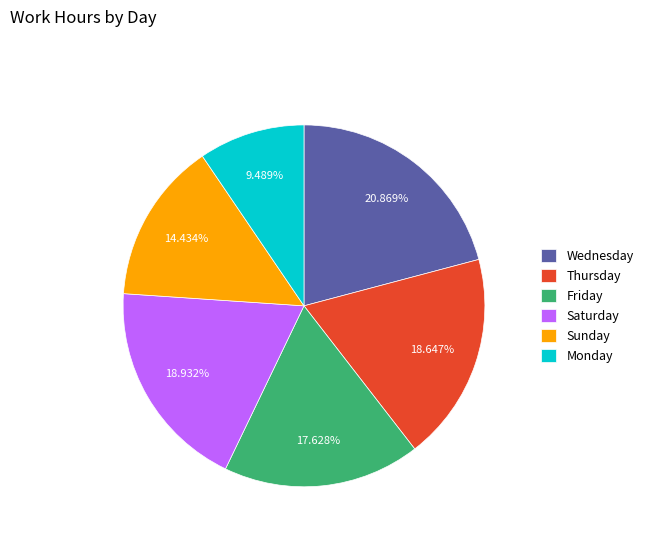

Which slice is the largest?

Wednesday